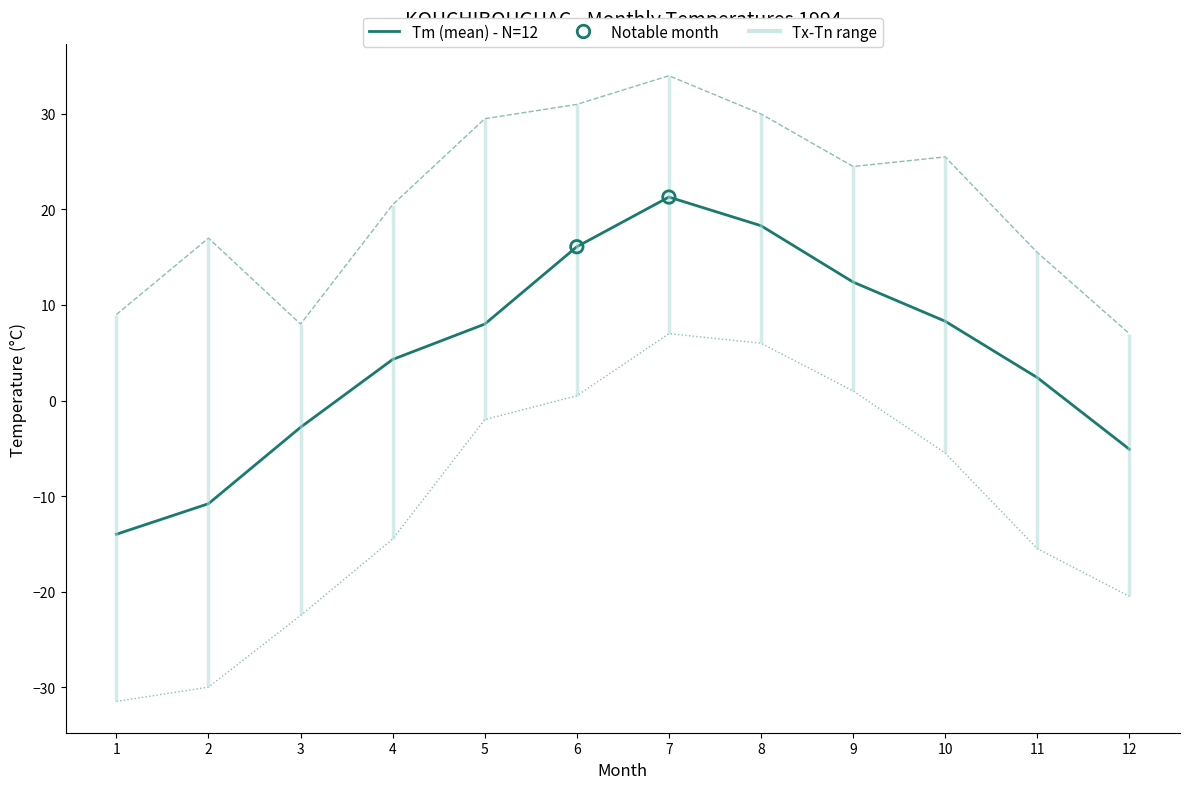

What is the total value across all series at 9?

37.9